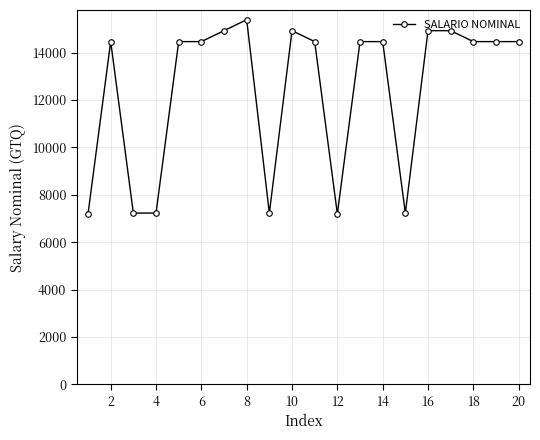

True or false: there are more than 0 points higher than both neighbors.

True